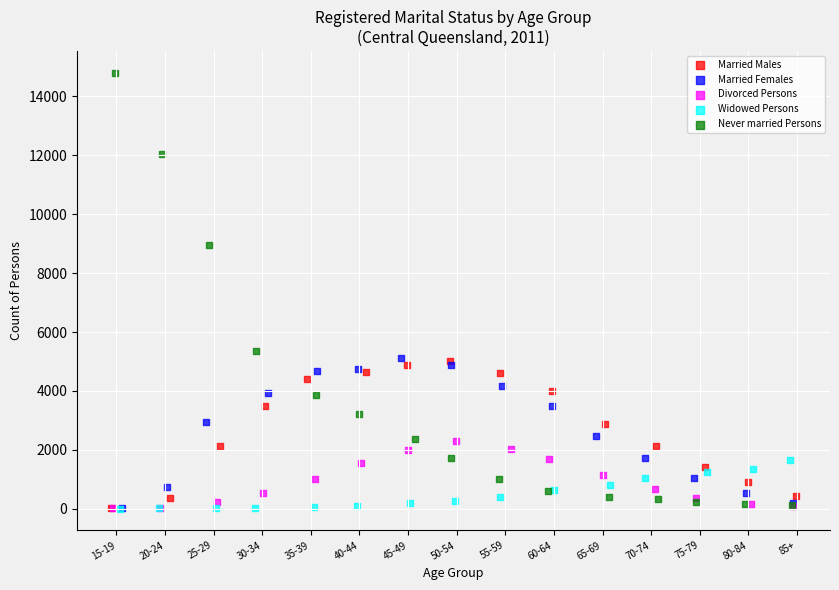

Which series reaches the maximum Y coordinate?

Never married Persons